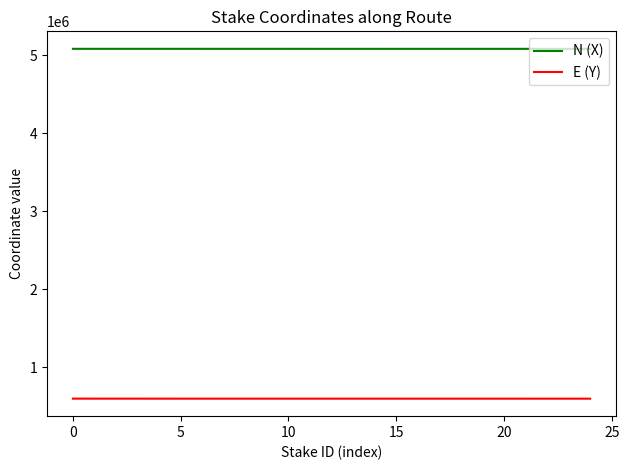

What is the smallest value displayed?

596778.3